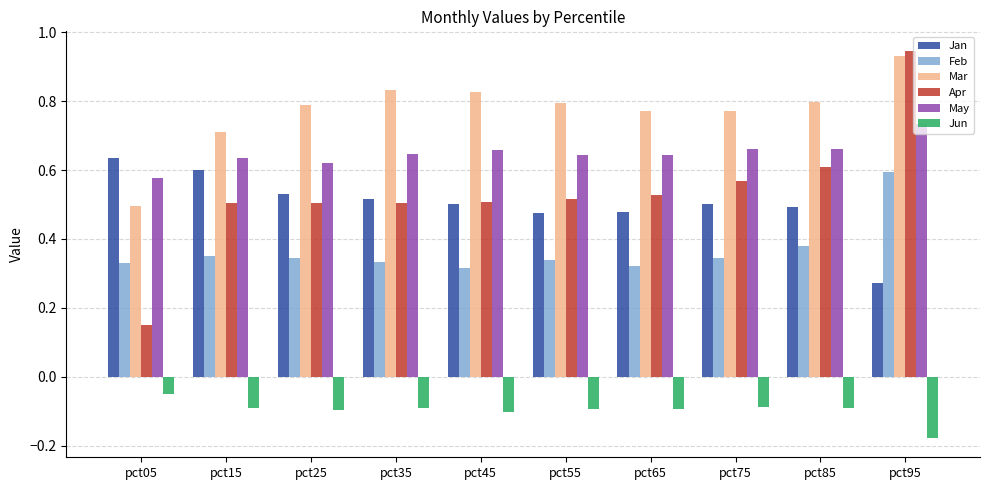

The value of Apr at pct35 is 0.5. True or false?

True